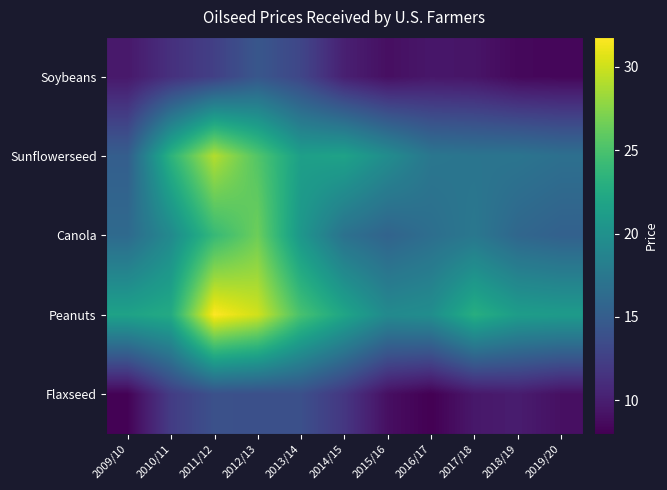

Reading left to right, what are all the values shown in this chart?

Soybeans: 2009/10=9.6	2010/11=11.3	2011/12=12.5	2012/13=14.4	2013/14=13.0	2014/15=10.1	2015/16=8.9	2016/17=9.5	2017/18=9.3	2018/19=8.5	2019/20=8.4
Sunflowerseed: 2009/10=15.1	2010/11=23.3	2011/12=29.1	2012/13=25.4	2013/14=21.4	2014/15=21.7	2015/16=19.6	2016/17=17.4	2017/18=17.2	2018/19=17.2	2019/20=16.8
Canola: 2009/10=16.2	2010/11=19.3	2011/12=24.0	2012/13=26.5	2013/14=20.6	2014/15=16.9	2015/16=15.6	2016/17=16.6	2017/18=17.5	2018/19=15.9	2019/20=15.3
Peanuts: 2009/10=21.7	2010/11=22.5	2011/12=31.8	2012/13=30.1	2013/14=24.9	2014/15=22.0	2015/16=19.3	2016/17=19.7	2017/18=22.9	2018/19=21.2	2019/20=21.0
Flaxseed: 2009/10=8.2	2010/11=12.2	2011/12=13.9	2012/13=13.8	2013/14=13.8	2014/15=11.8	2015/16=8.9	2016/17=8.0	2017/18=9.5	2018/19=9.9	2019/20=9.0